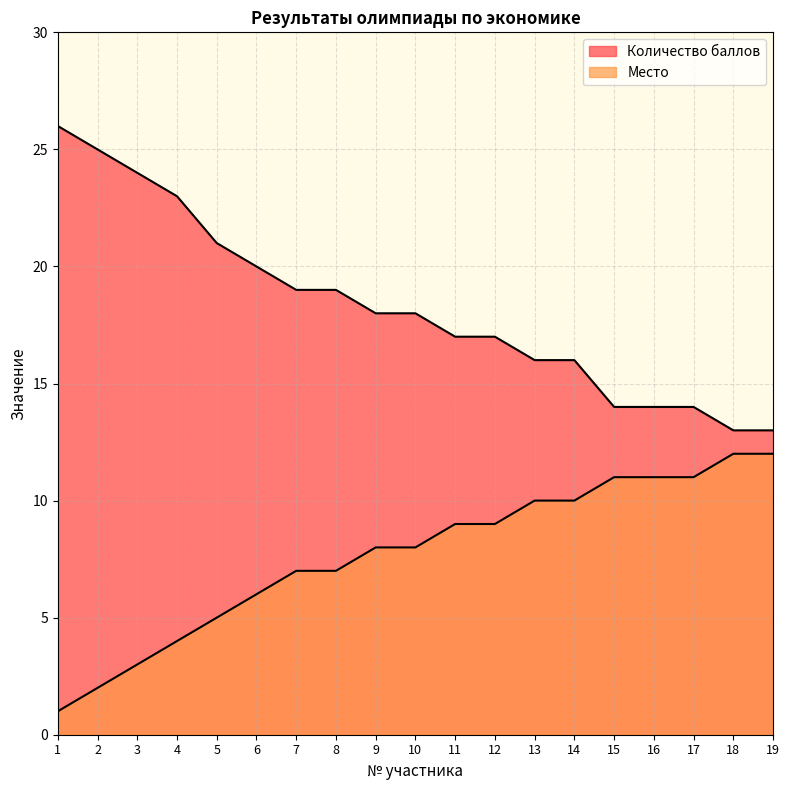

True or false: Место has more than 0 points higher than both neighbors.

False